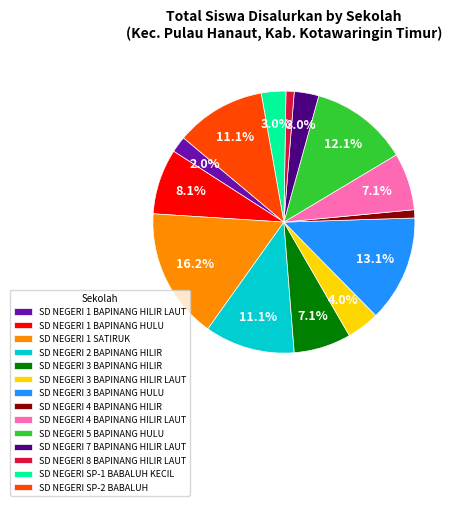

Does SD NEGERI 4 BAPINANG HILIR account for over 50% of the chart?

No